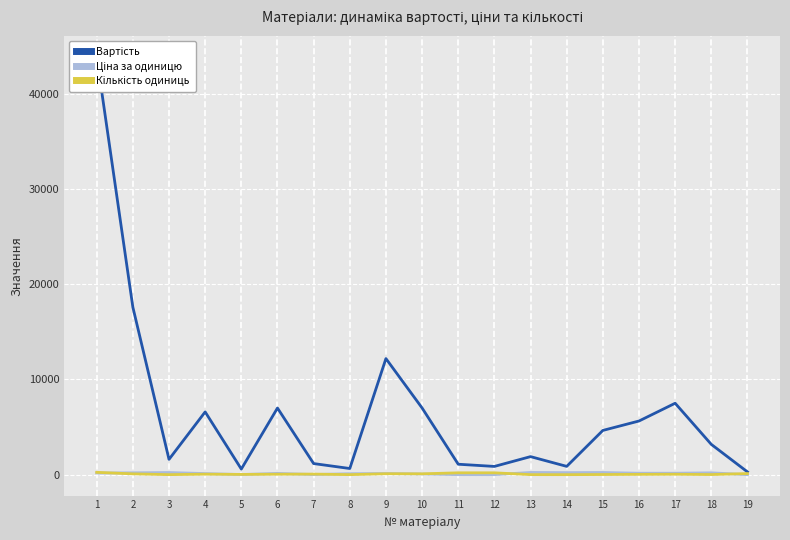

What is the total value across all series at 12?

1074.3